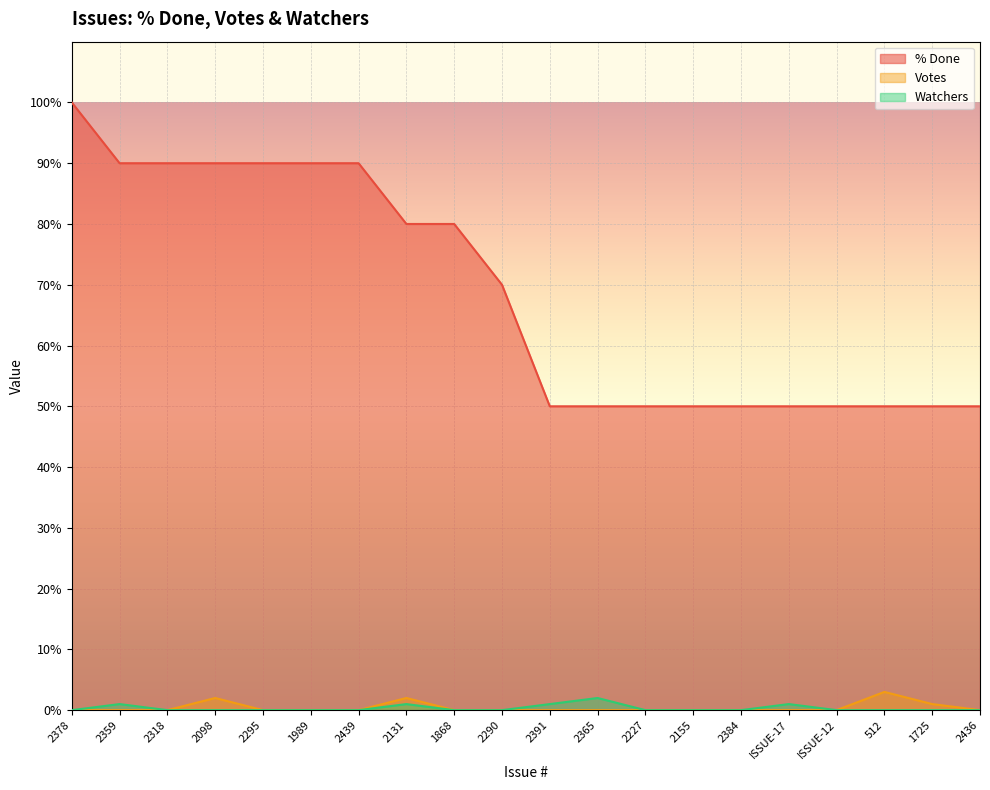

Is the value of Votes at 2155 greater than the value of % Done at 2359?

No